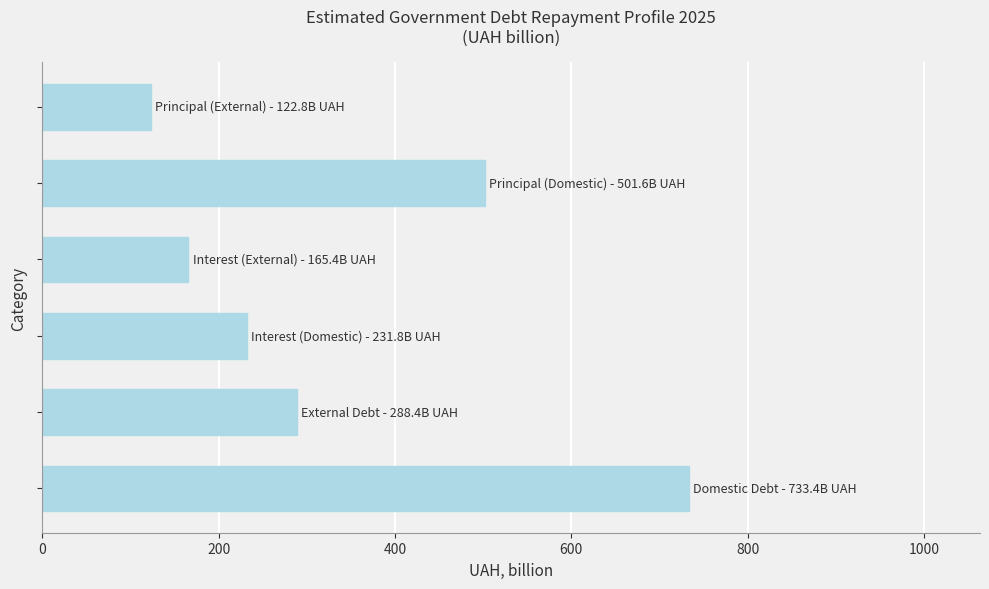

How many categories are shown in the chart?

6